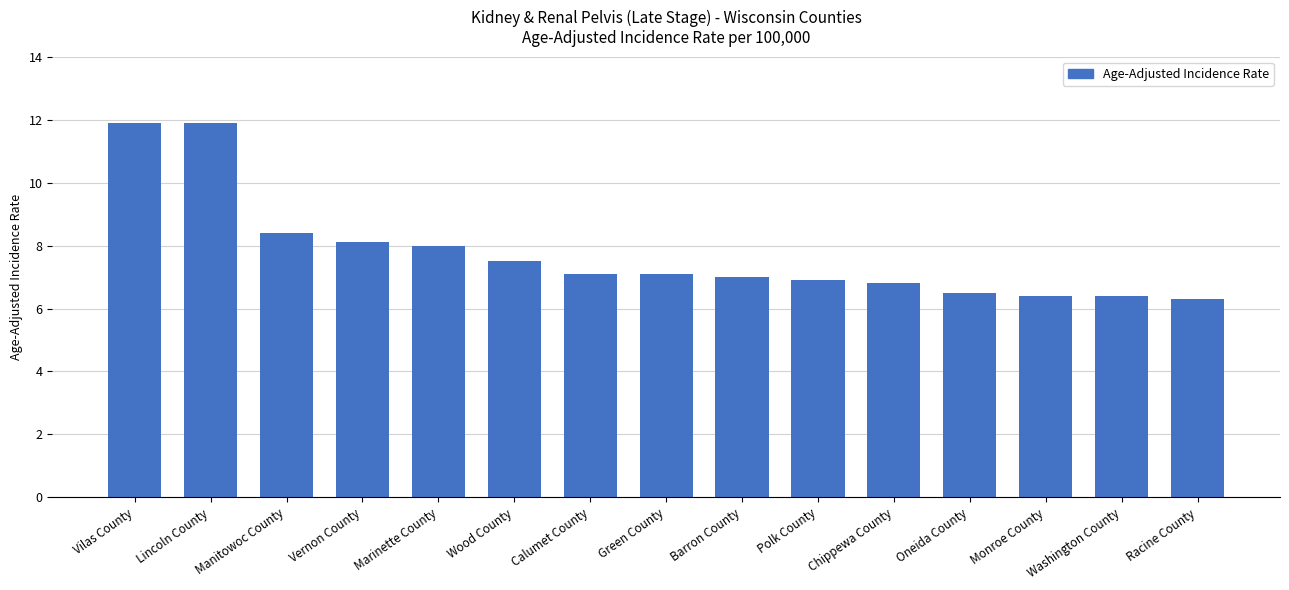

Reading left to right, what are all the values shown in this chart?

Vilas County=11.9	Lincoln County=11.9	Manitowoc County=8.4	Vernon County=8.1	Marinette County=8.0	Wood County=7.5	Calumet County=7.1	Green County=7.1	Barron County=7.0	Polk County=6.9	Chippewa County=6.8	Oneida County=6.5	Monroe County=6.4	Washington County=6.4	Racine County=6.3